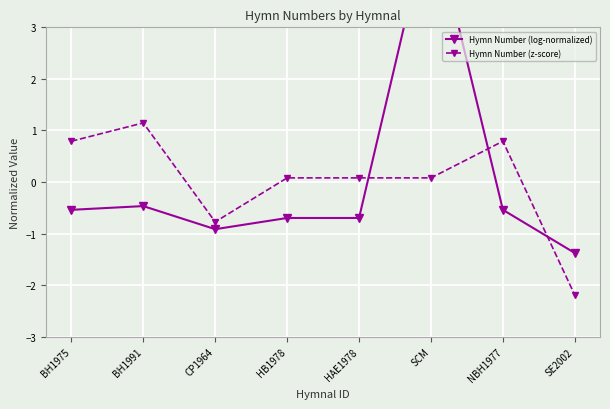

What value does the Hymn Number (z-score) series have at CP1964?

-0.8